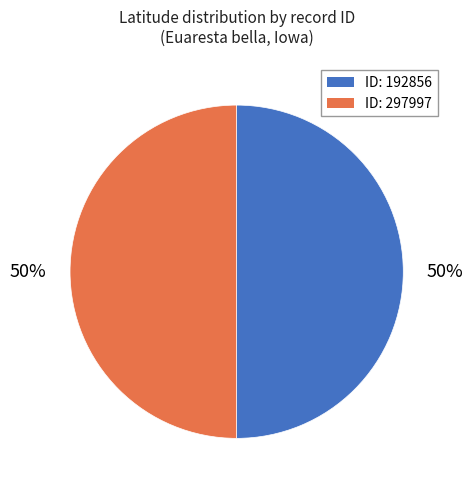

Combined, do ID: 297997 and ID: 192856 account for over 50%?

Yes